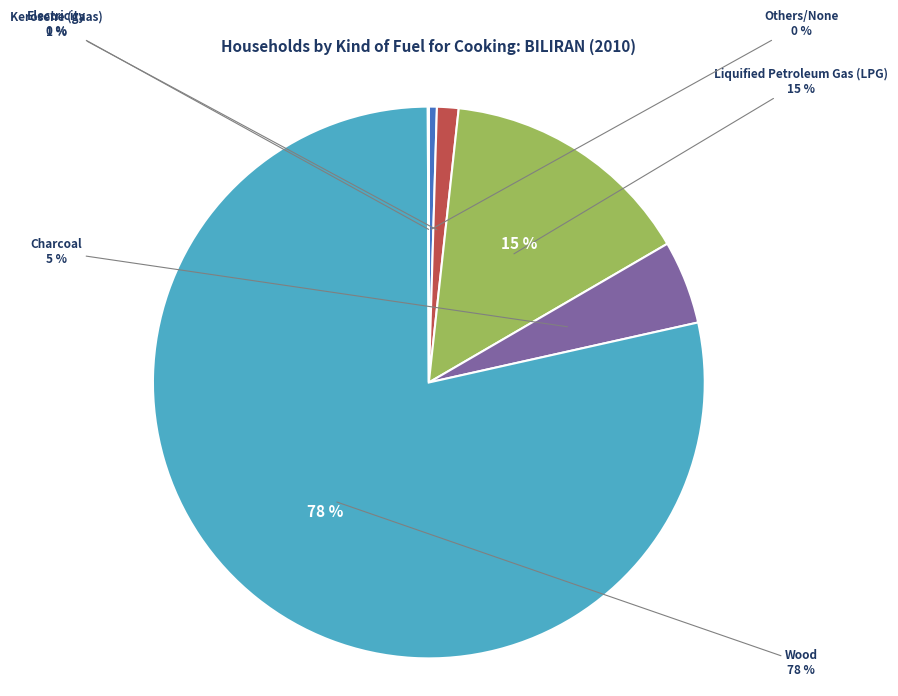

To the nearest percent, what is the difference between the largest and smallest slice percentages?

78%